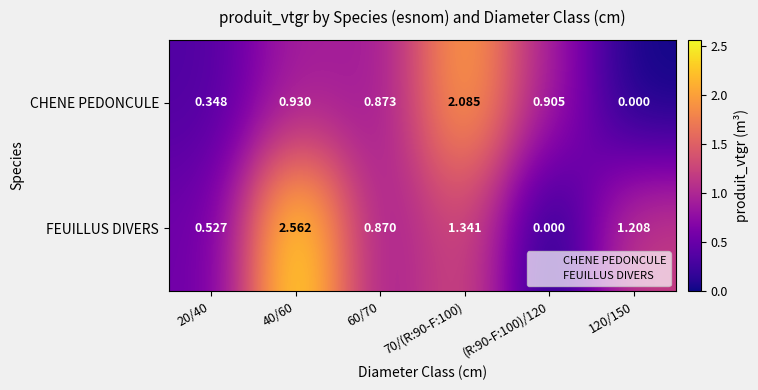

At 70/(R:90-F:100), list the series in order from smallest to largest.

FEUILLUS DIVERS, CHENE PEDONCULE